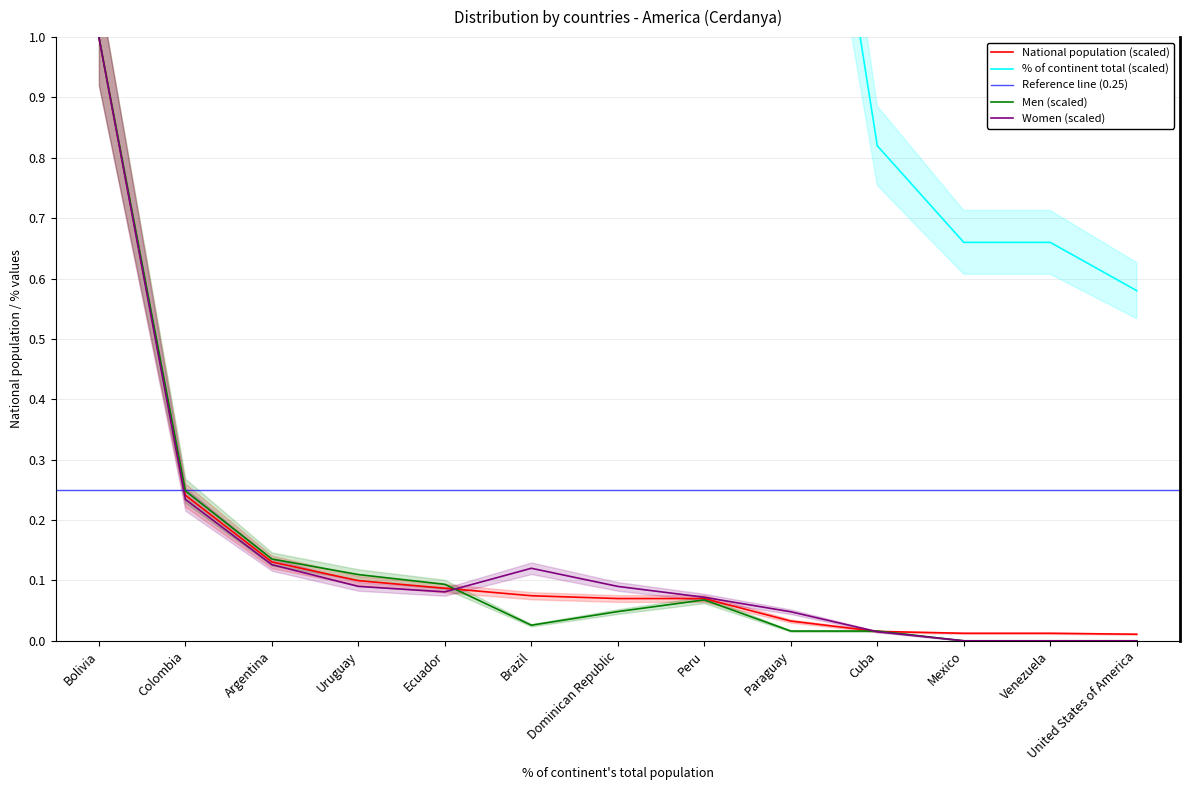

Is the value of Men (scaled) at Peru greater than the value of National population (scaled) at Colombia?

No